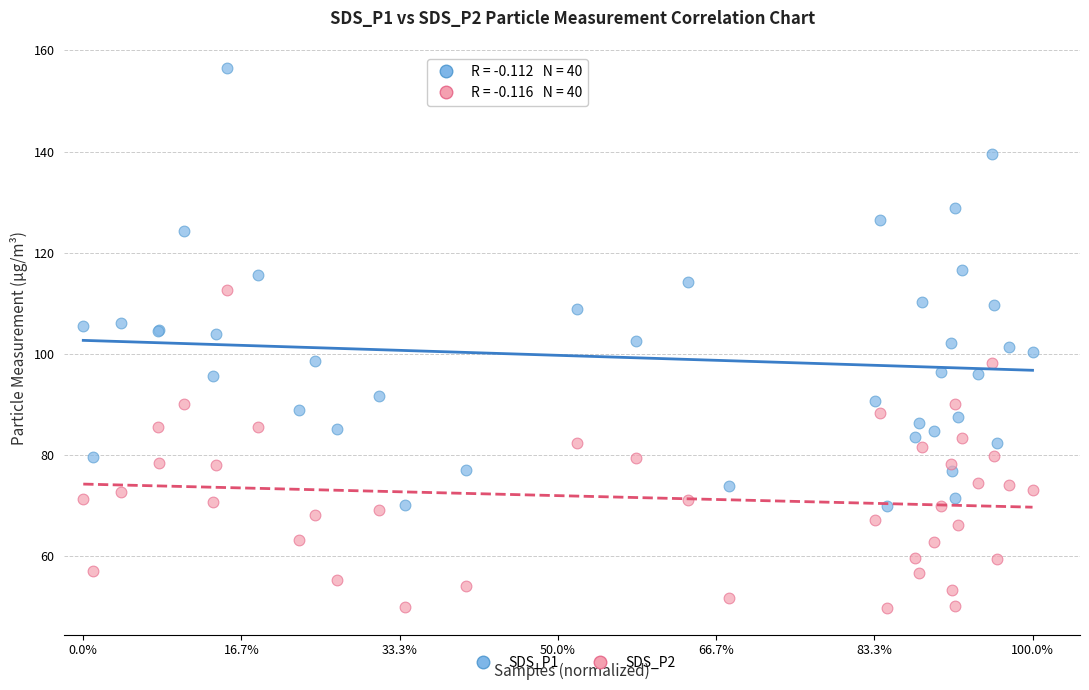

Which series reaches the minimum Y coordinate?

SDS_P2